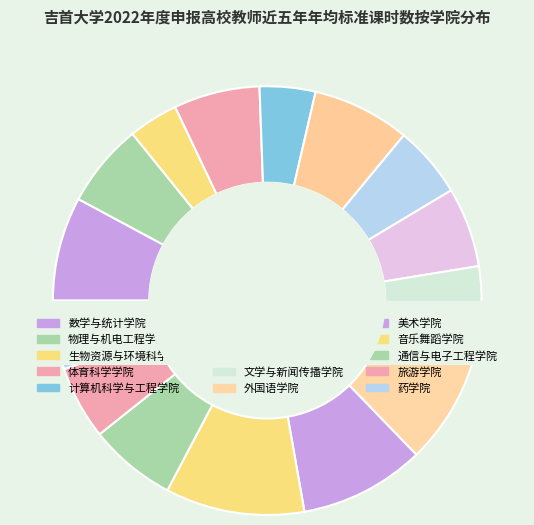

What is the largest slice in the pie chart?

音乐舞蹈学院